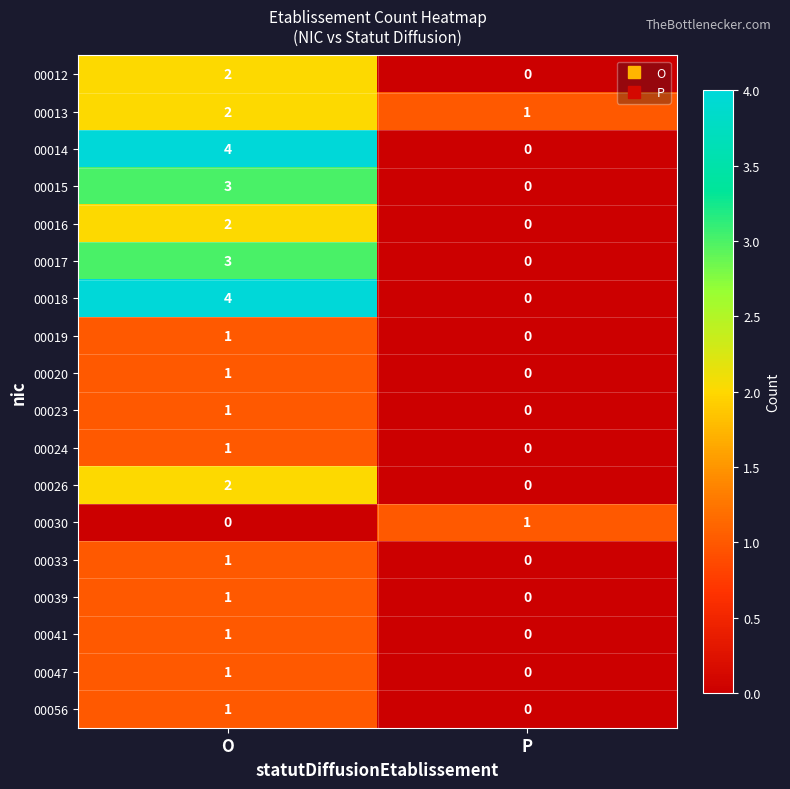

Where is 00039 nearest to the value 0?

P